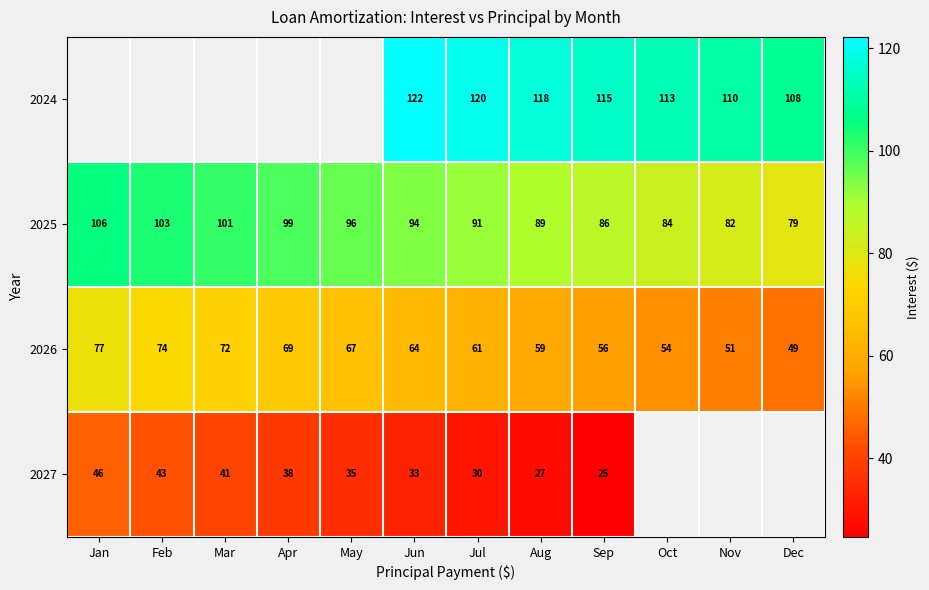

Is it true that 2025 equals 26.8 at Nov?

False